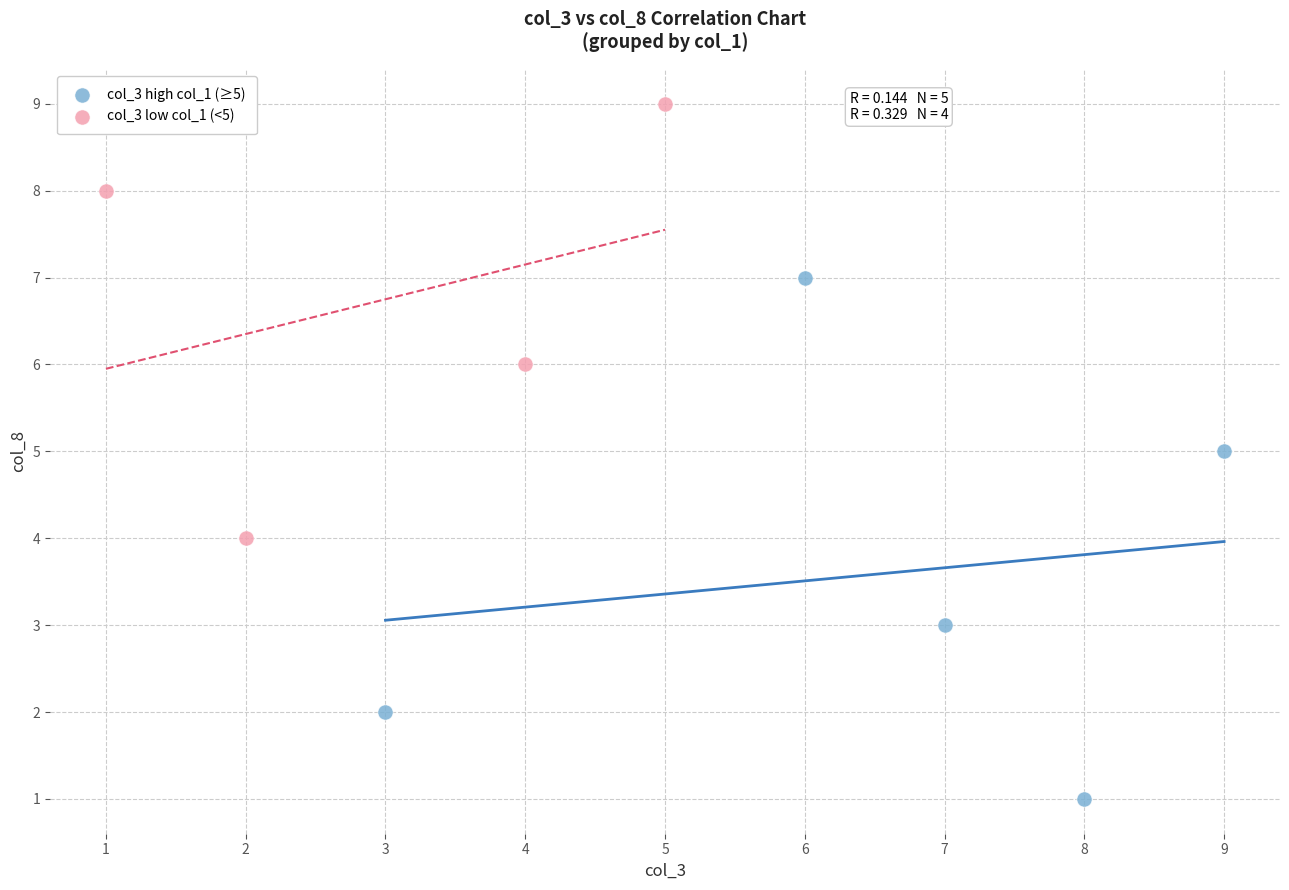

Which series has the widest spread of Y values?

col_3 high col_1 (≥5)